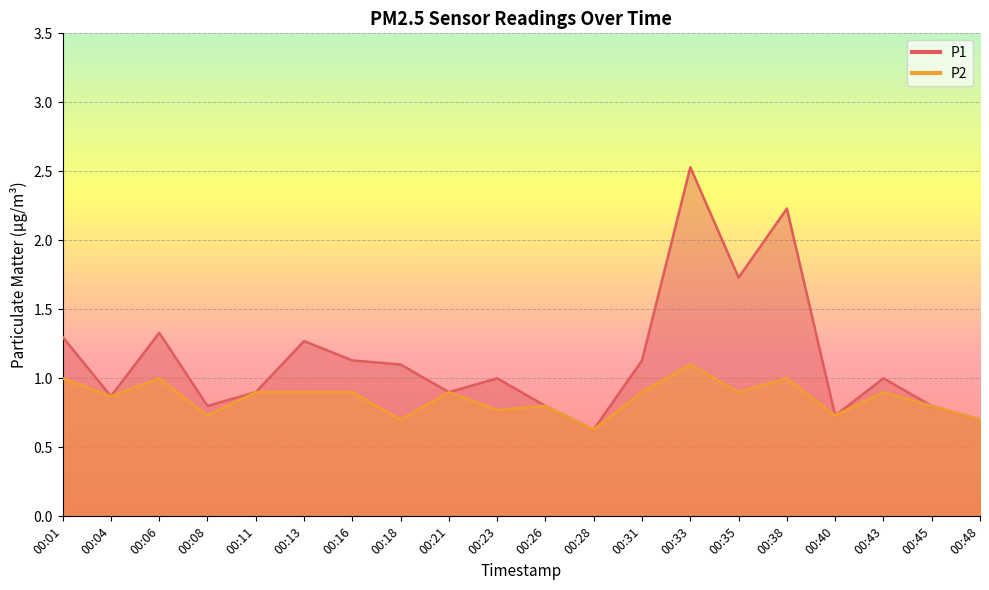

What is the difference between the highest and lowest values at 00:06?

0.3